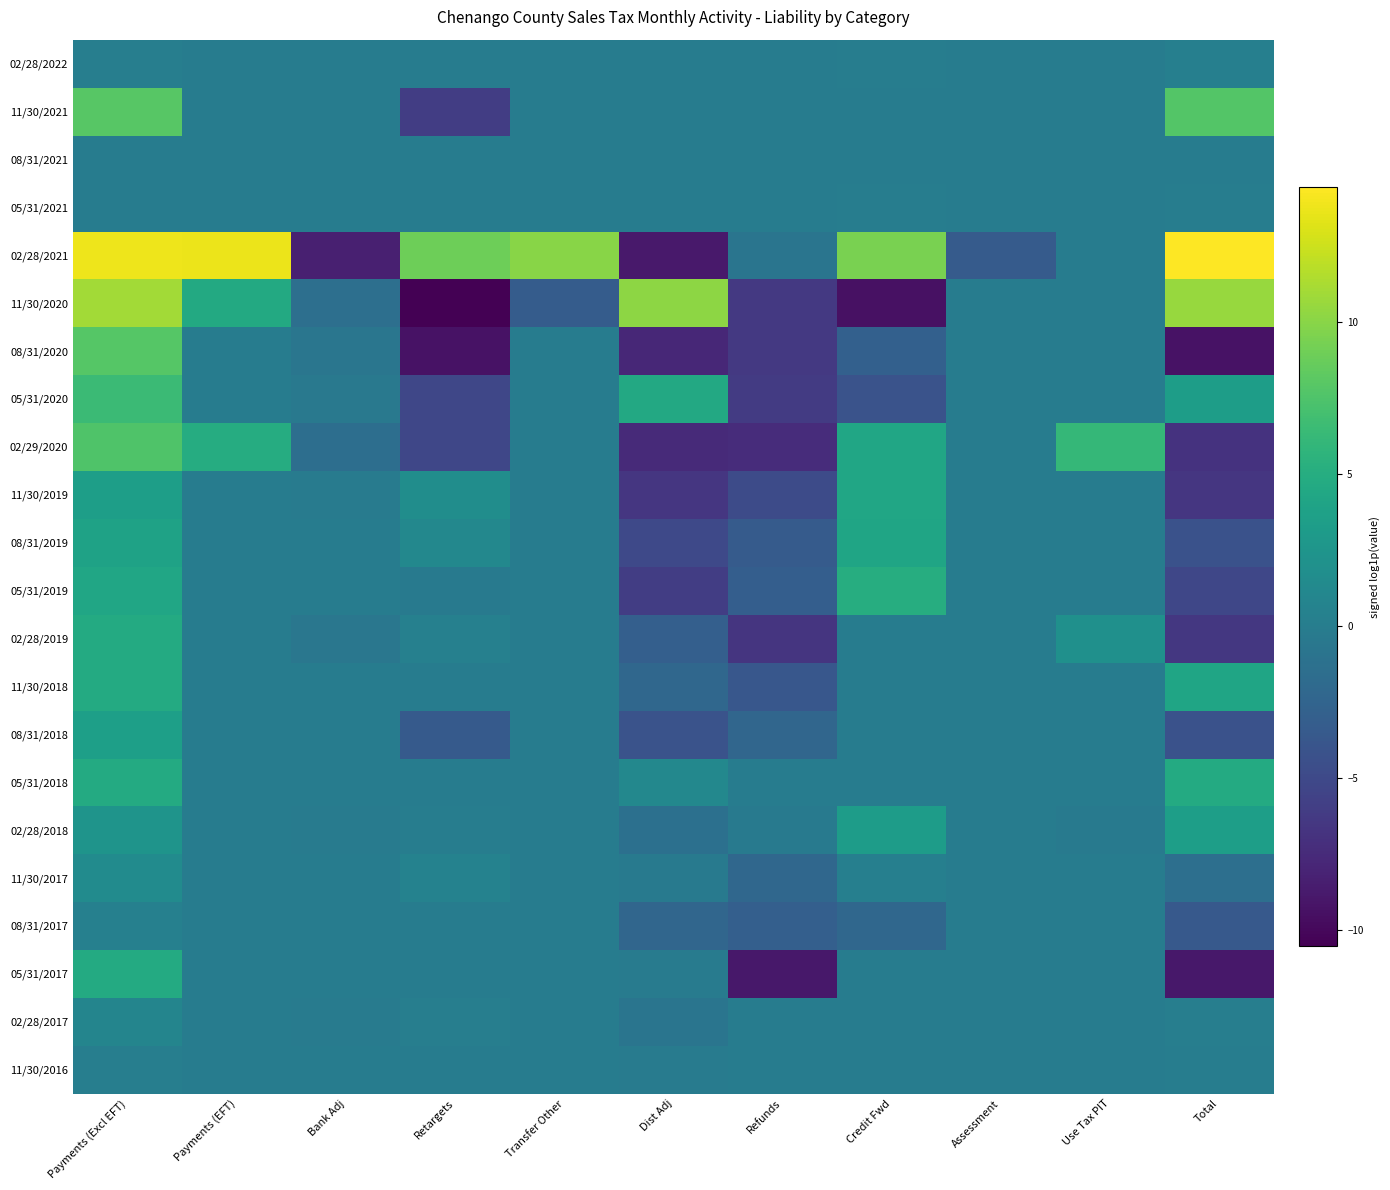

At how many categories does at least one series exceed 7?

7